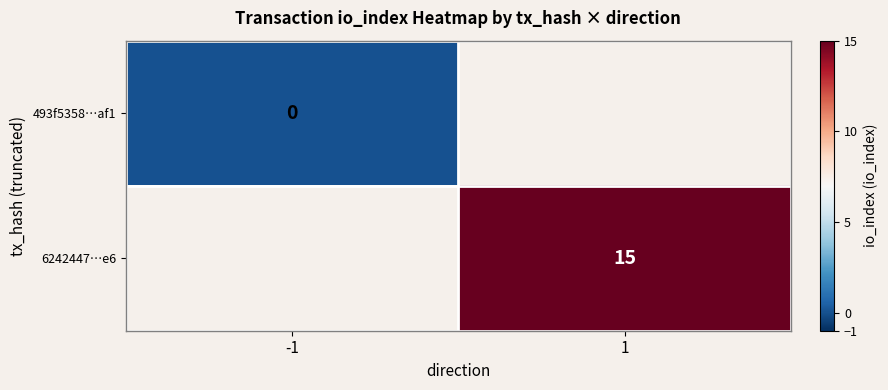

Between 1 and -1, which is larger?

-1